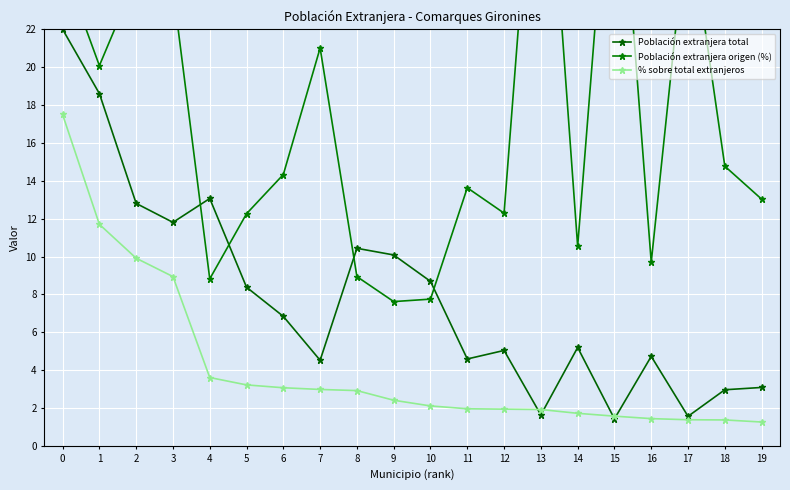

What is the minimum value for % sobre total extranjeros?

1.3